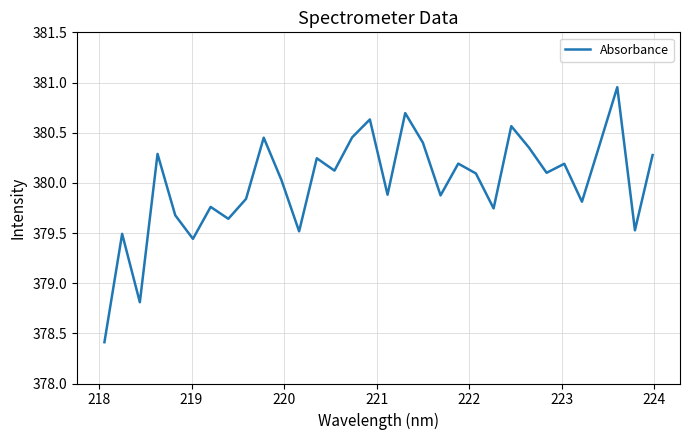

What is the smallest value displayed?

378.4